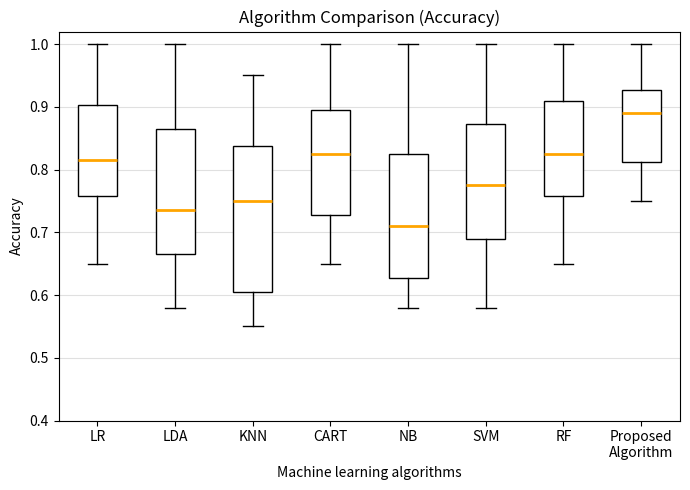

Comparing the boxes themselves (not the whiskers), which one is the tallest?

KNN